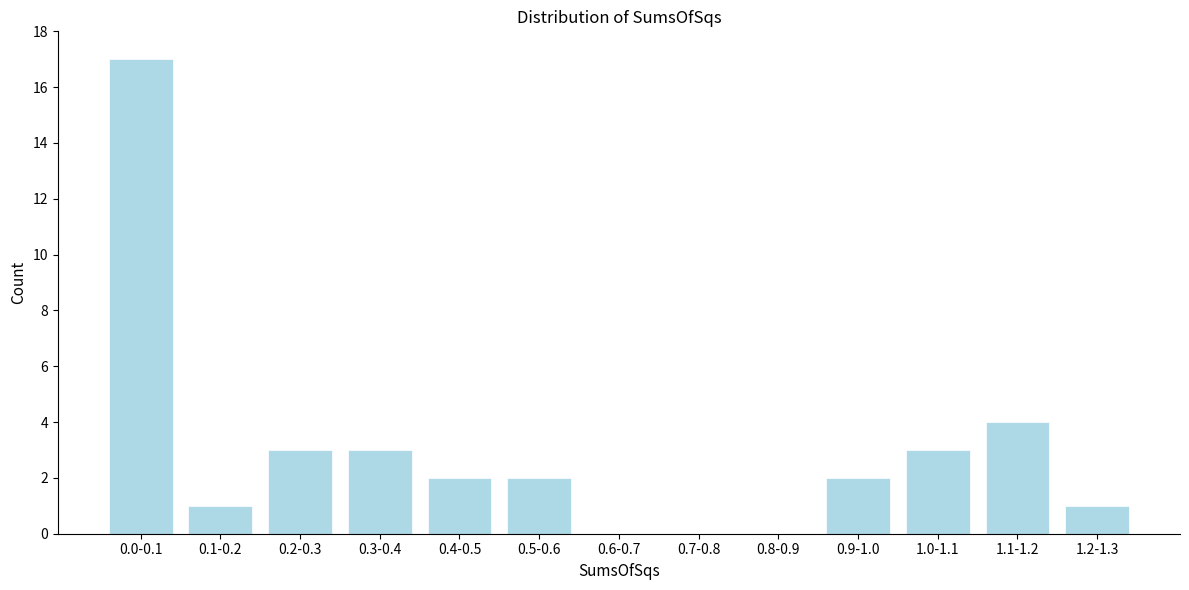

Reading left to right, transcribe all the data shown in this chart.

0.0-0.1=17	0.1-0.2=1	0.2-0.3=3	0.3-0.4=3	0.4-0.5=2	0.5-0.6=2	0.6-0.7=0	0.7-0.8=0	0.8-0.9=0	0.9-1.0=2	1.0-1.1=3	1.1-1.2=4	1.2-1.3=1